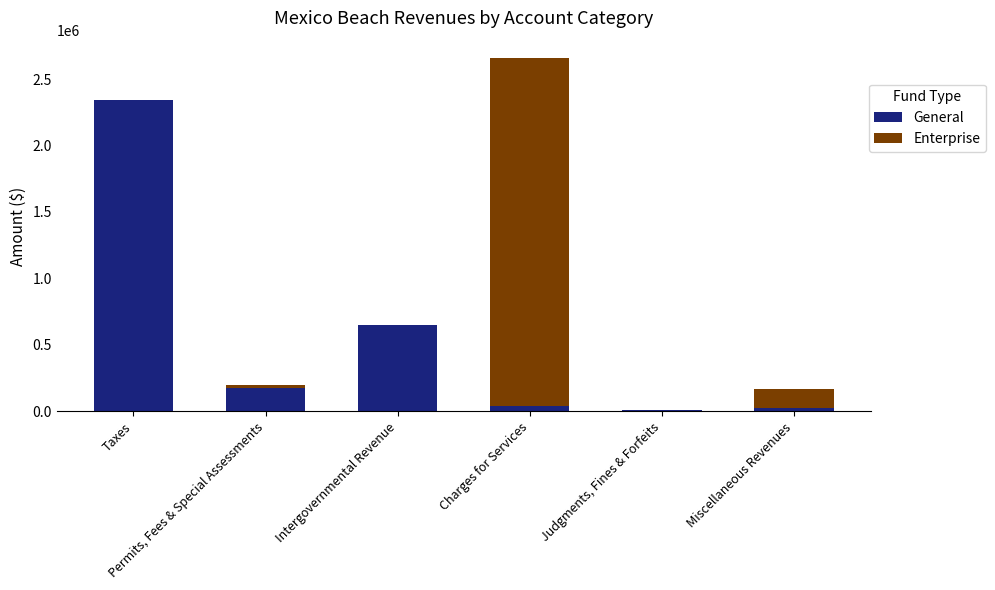

What position from the left is Charges for Services?

4